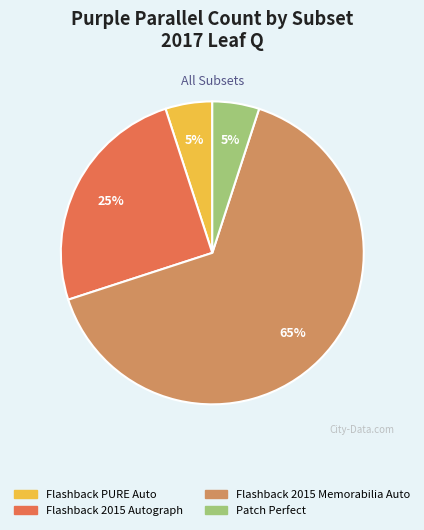

To the nearest percent, what portion does Flashback 2015 Autograph represent?

25%